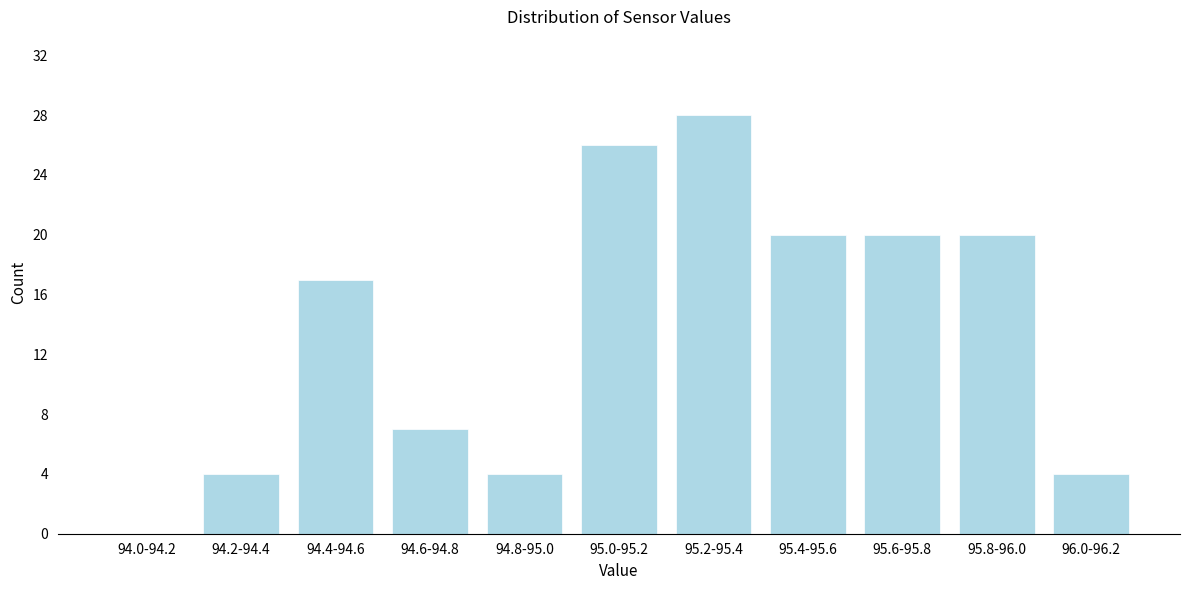

Reading right to left, transcribe all the data shown in this chart.

96.0-96.2=4	95.8-96.0=20	95.6-95.8=20	95.4-95.6=20	95.2-95.4=28	95.0-95.2=26	94.8-95.0=4	94.6-94.8=7	94.4-94.6=17	94.2-94.4=4	94.0-94.2=0